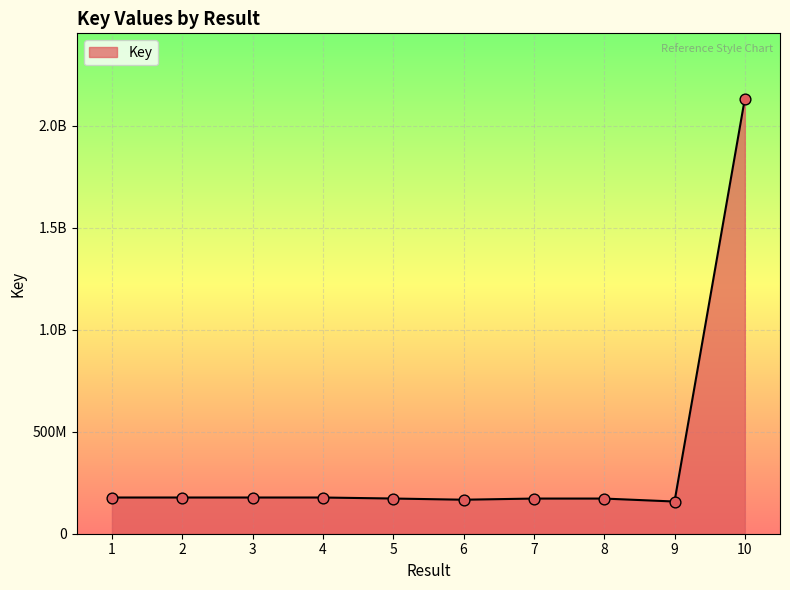

What is the ratio of the value at 10 to the value at 4?

12.0